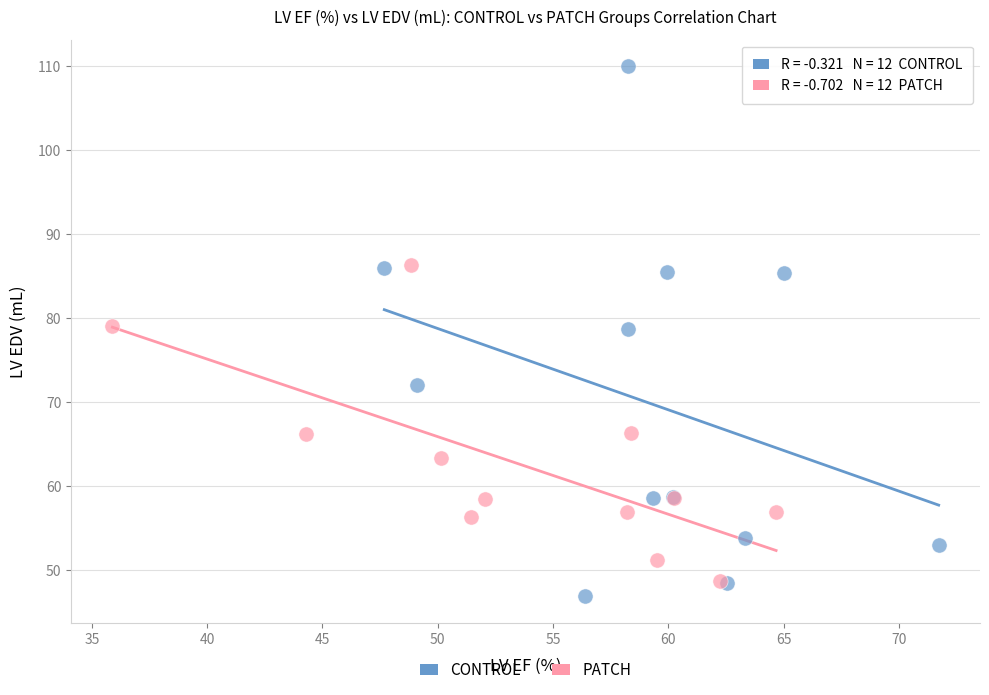

Which series reaches the maximum Y coordinate?

CONTROL